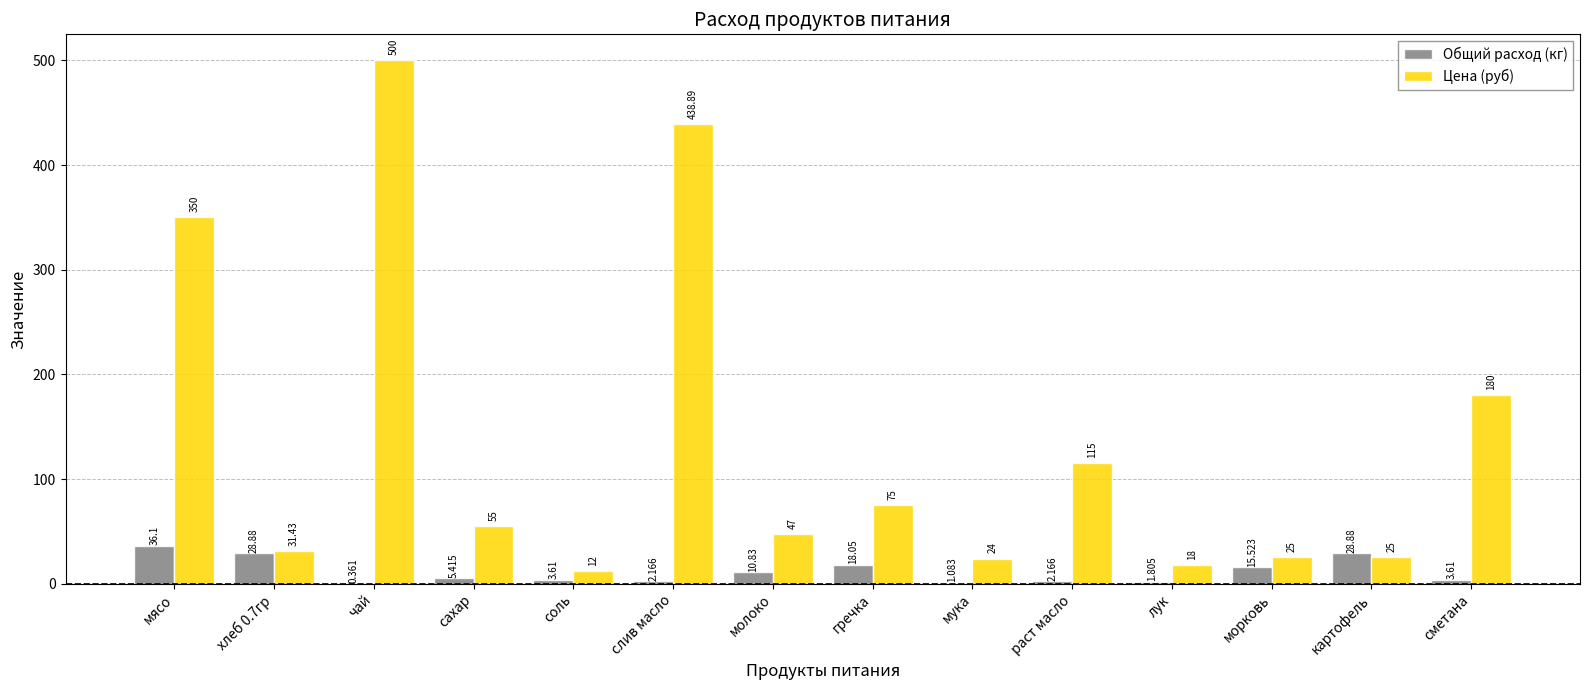

Where is Общий расход (кг) nearest to the value 18?

гречка